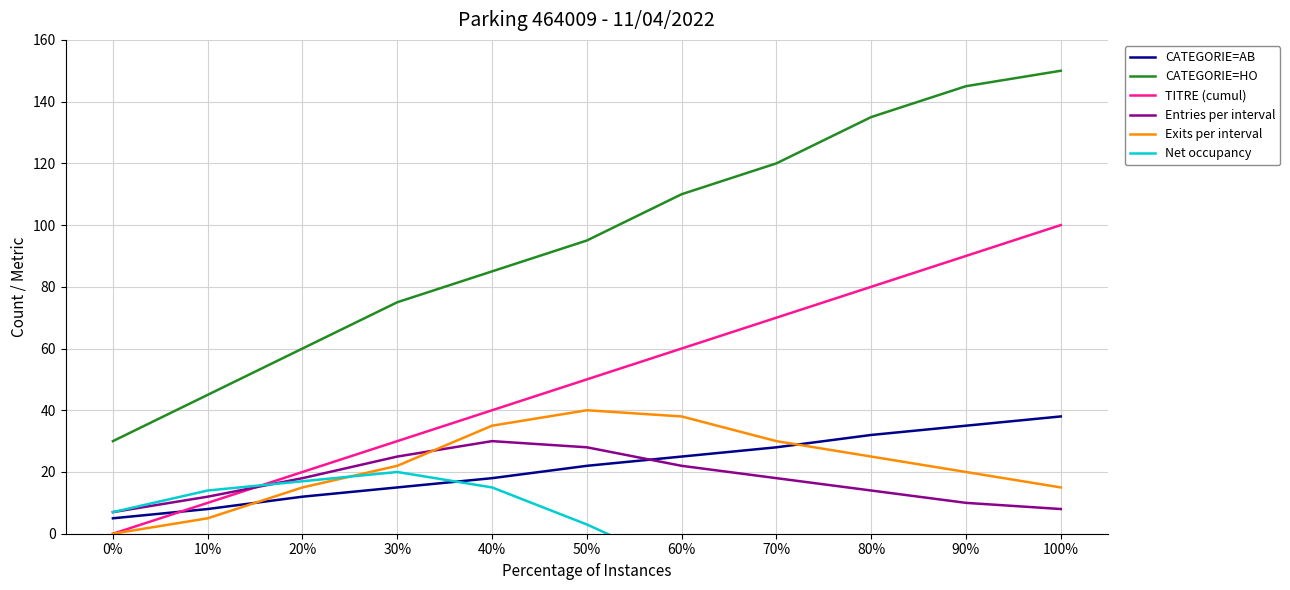

Rank the categories by CATEGORIE=HO value from highest to lowest.

100%, 90%, 80%, 70%, 60%, 50%, 40%, 30%, 20%, 10%, 0%